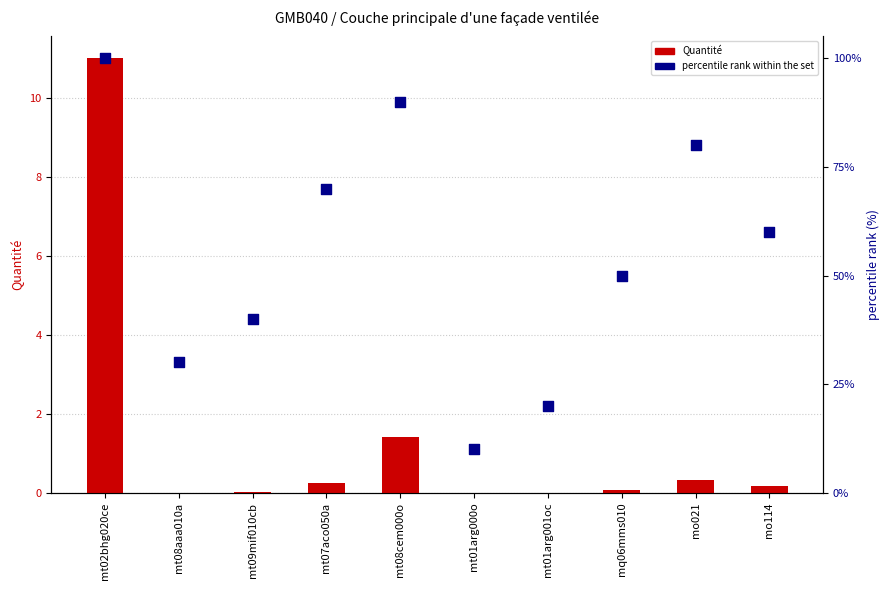

At which category is the sum across all series the highest?

mt02bhg020ce